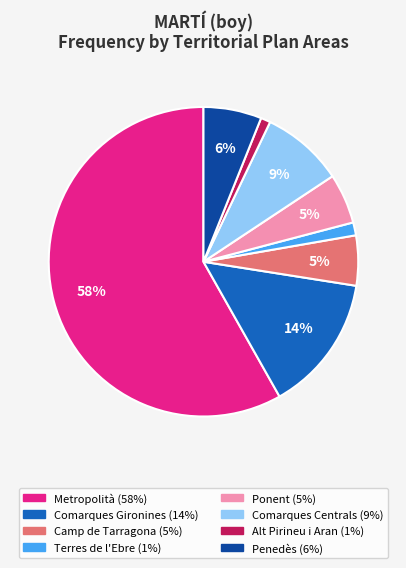

True or false: Terres de l'Ebre accounts for 15% of the total.

False